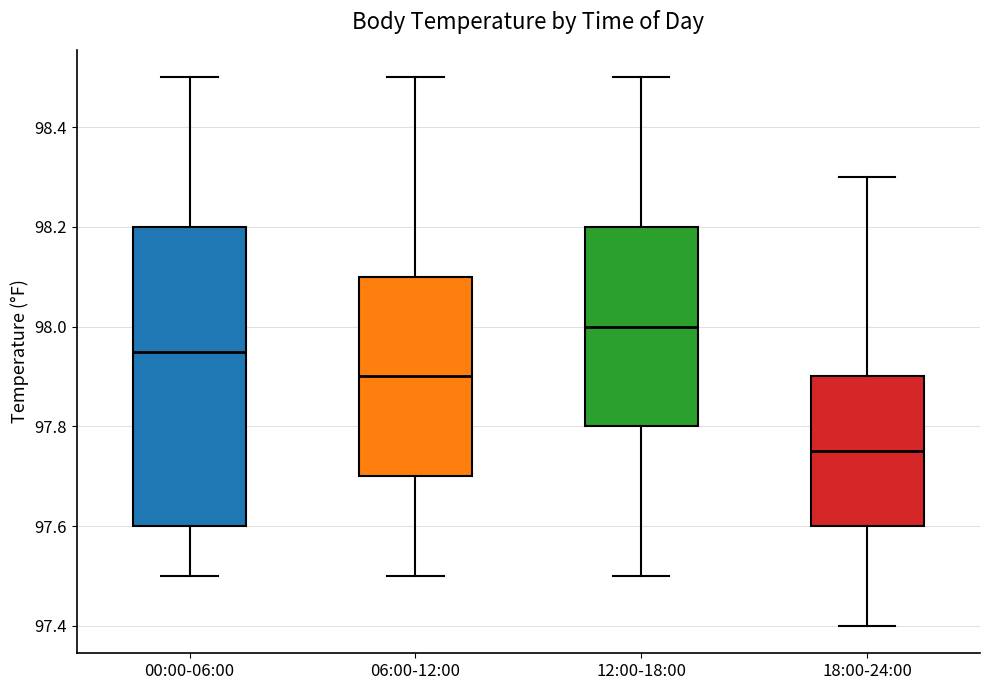

Where does the median line of the box for 06:00-12:00 sit on the y-axis? The values are not printed on the chart, so give them approximately, as read against the axis.

97.90